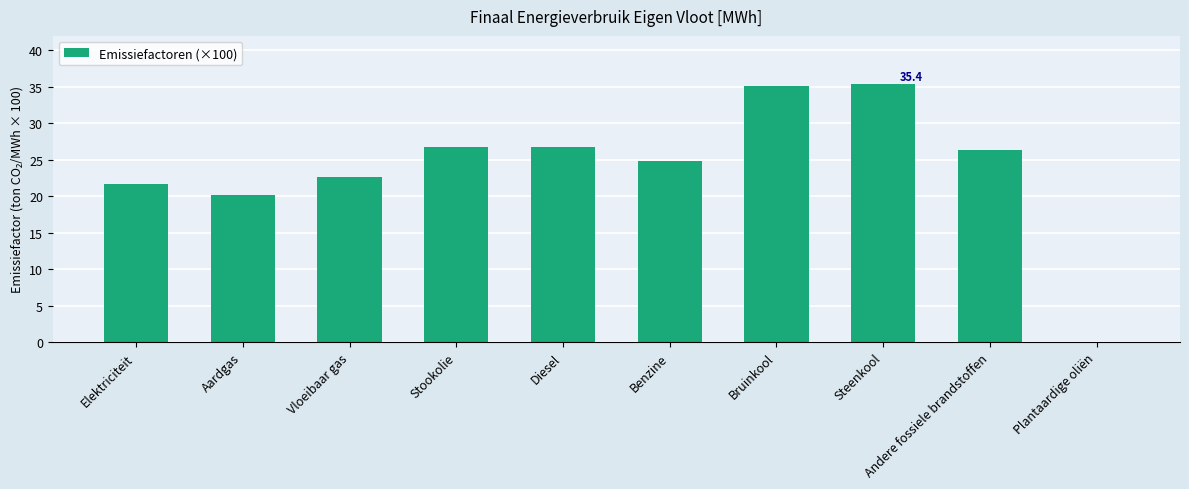

Reading right to left, what are all the values shown in this chart?

Plantaardige oliën=0.0	Andere fossiele brandstoffen=26.4	Steenkool=35.4	Bruinkool=35.1	Benzine=24.9	Diesel=26.7	Stookolie=26.7	Vloeibaar gas=22.7	Aardgas=20.2	Elektriciteit=21.6